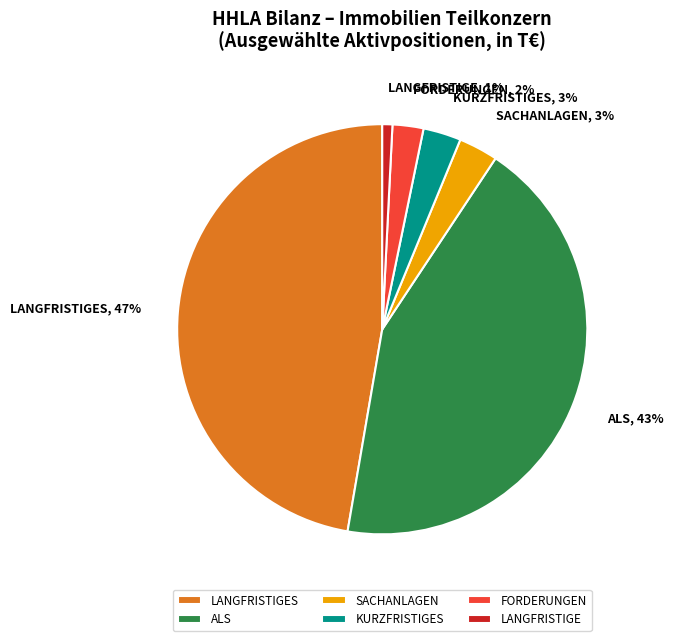

To the nearest percent, what is the difference between the largest and smallest slice percentages?

46%